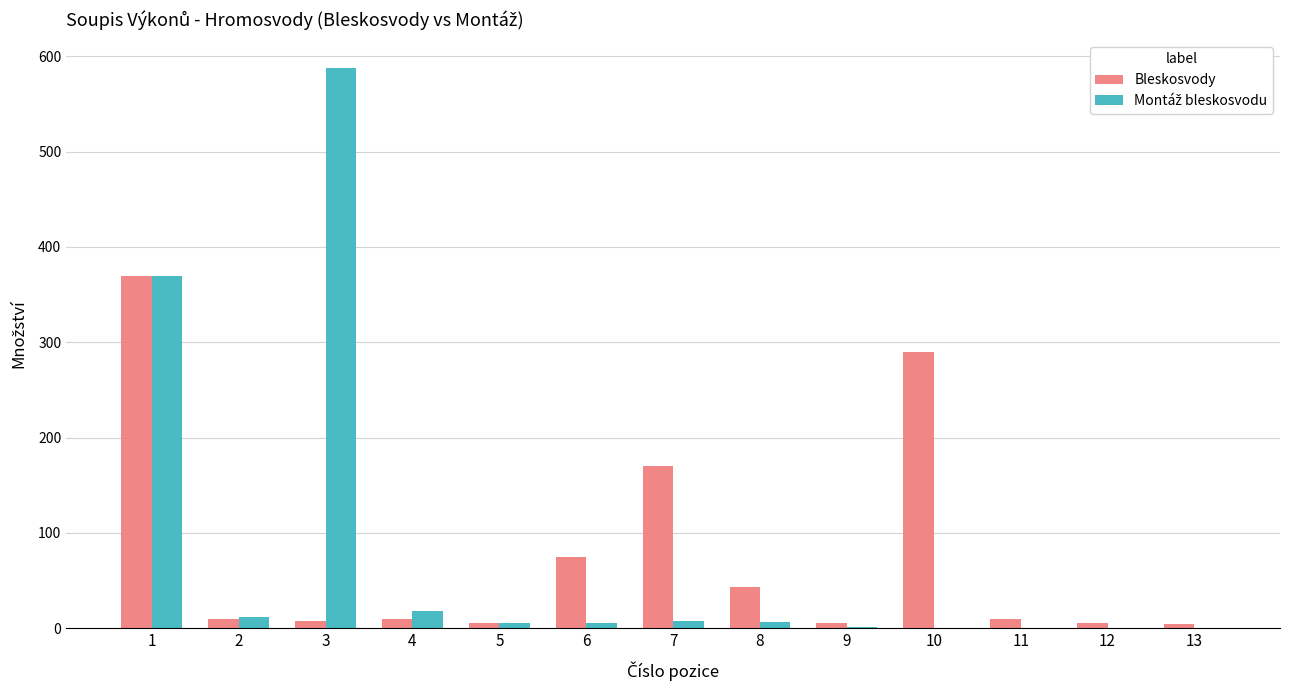

Are the bars grouped side by side (vs. stacked)?

Yes